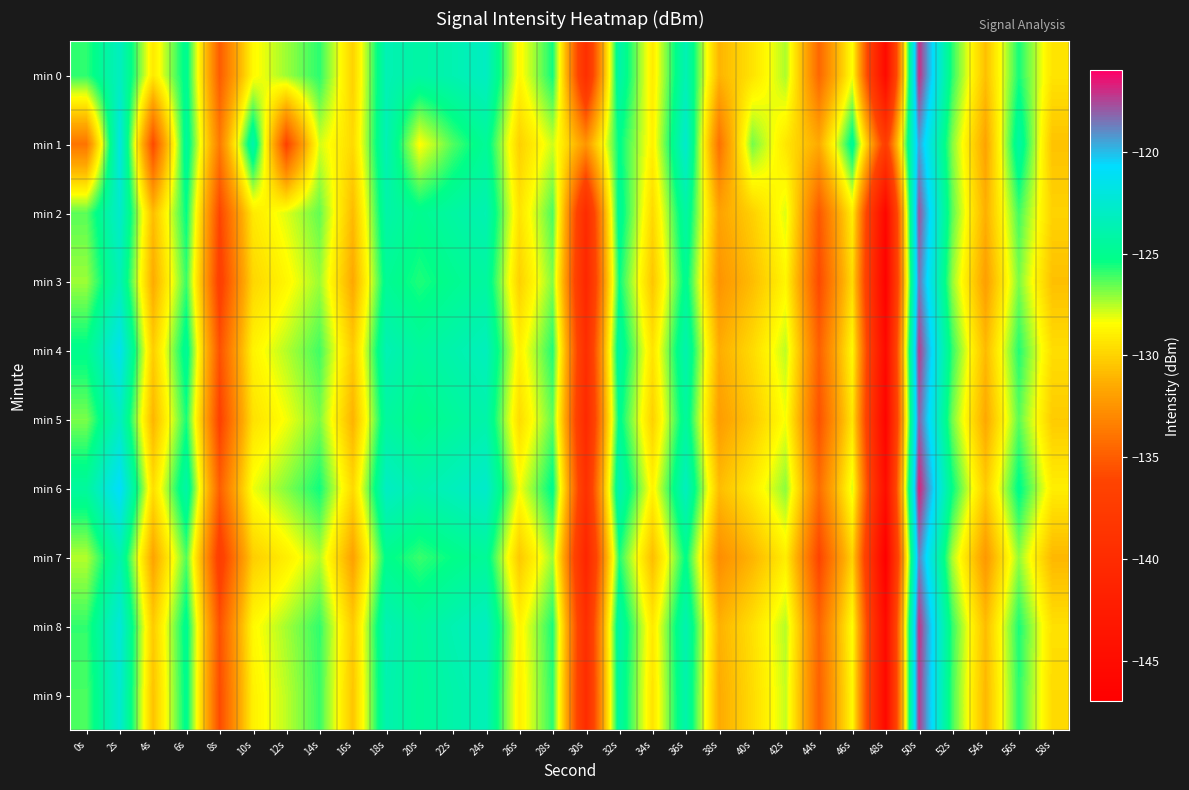

Reading left to right, extract all data points from this chart.

min 0: 0s=-125.9	2s=-123.2	4s=-129.2	6s=-124.9	8s=-135.0	10s=-128.6	12s=-127.2	14s=-125.8	16s=-130.0	18s=-123.6	20s=-124.2	22s=-123.7	24s=-123.1	26s=-128.7	28s=-125.5	30s=-139.5	32s=-124.0	34s=-129.1	36s=-123.6	38s=-131.1	40s=-129.4	42s=-127.4	44s=-134.5	46s=-128.4	48s=-145.3	50s=-117.0	52s=-125.8	54s=-130.7	56s=-125.6	58s=-129.4
min 1: 0s=-133.9	2s=-121.9	4s=-135.9	6s=-124.5	8s=-133.6	10s=-123.9	12s=-136.3	14s=-127.9	16s=-129.8	18s=-123.6	20s=-128.5	22s=-126.3	24s=-124.7	26s=-130.1	28s=-127.8	30s=-132.4	32s=-125.2	34s=-128.9	36s=-122.6	38s=-134.1	40s=-126.7	42s=-129.3	44s=-131.5	46s=-124.8	48s=-137.2	50s=-119.4	52s=-126.9	54s=-131.8	56s=-124.3	58s=-130.6
min 2: 0s=-126.4	2s=-122.7	4s=-130.8	6s=-125.3	8s=-136.1	10s=-129.2	12s=-128.0	14s=-126.5	16s=-130.9	18s=-124.1	20s=-125.0	22s=-124.3	24s=-123.7	26s=-129.4	28s=-126.2	30s=-140.1	32s=-124.7	34s=-129.8	36s=-124.2	38s=-131.8	40s=-130.1	42s=-128.0	44s=-135.2	46s=-129.0	48s=-146.0	50s=-117.8	52s=-126.4	54s=-131.3	56s=-126.1	58s=-130.0
min 3: 0s=-127.2	2s=-123.5	4s=-131.5	6s=-126.0	8s=-136.8	10s=-129.9	12s=-128.7	14s=-127.2	16s=-131.6	18s=-124.8	20s=-125.7	22s=-125.0	24s=-124.4	26s=-130.1	28s=-126.9	30s=-140.8	32s=-125.4	34s=-130.5	36s=-124.9	38s=-132.5	40s=-130.8	42s=-128.7	44s=-135.9	46s=-129.7	48s=-146.7	50s=-118.5	52s=-127.1	54s=-132.0	56s=-126.8	58s=-130.7
min 4: 0s=-125.1	2s=-121.4	4s=-130.2	6s=-124.7	8s=-135.5	10s=-128.8	12s=-127.5	14s=-126.1	16s=-130.3	18s=-123.6	20s=-124.5	22s=-123.9	24s=-123.3	26s=-128.9	28s=-125.7	30s=-139.7	32s=-124.3	34s=-129.4	36s=-123.8	38s=-131.4	40s=-129.7	42s=-127.6	44s=-134.8	46s=-128.6	48s=-145.6	50s=-117.3	52s=-125.9	54s=-130.9	56s=-125.7	58s=-129.6
min 5: 0s=-126.8	2s=-123.1	4s=-131.1	6s=-125.6	8s=-136.4	10s=-129.5	12s=-128.3	14s=-126.8	16s=-131.2	18s=-124.4	20s=-125.3	22s=-124.6	24s=-124.0	26s=-129.7	28s=-126.5	30s=-140.4	32s=-125.0	34s=-130.1	36s=-124.5	38s=-132.1	40s=-130.4	42s=-128.3	44s=-135.5	46s=-129.3	48s=-146.3	50s=-118.1	52s=-126.7	54s=-131.6	56s=-126.4	58s=-130.3
min 6: 0s=-124.5	2s=-120.8	4s=-129.6	6s=-124.1	8s=-134.9	10s=-128.2	12s=-126.9	14s=-125.5	16s=-129.8	18s=-123.0	20s=-123.9	22s=-123.3	24s=-122.7	26s=-128.3	28s=-125.1	30s=-139.2	32s=-123.7	34s=-128.8	36s=-123.2	38s=-130.8	40s=-129.1	42s=-127.0	44s=-134.2	46s=-128.0	48s=-145.0	50s=-116.7	52s=-125.3	54s=-130.3	56s=-125.1	58s=-129.0
min 7: 0s=-127.5	2s=-123.8	4s=-131.8	6s=-126.3	8s=-137.1	10s=-130.2	12s=-129.0	14s=-127.5	16s=-131.9	18s=-125.1	20s=-126.0	22s=-125.3	24s=-124.7	26s=-130.4	28s=-127.2	30s=-141.1	32s=-125.7	34s=-130.8	36s=-125.2	38s=-132.8	40s=-131.1	42s=-129.0	44s=-136.2	46s=-130.0	48s=-147.0	50s=-118.8	52s=-127.4	54s=-132.3	56s=-127.1	58s=-131.0
min 8: 0s=-125.9	2s=-122.2	4s=-130.3	6s=-124.9	8s=-135.5	10s=-128.6	12s=-127.3	14s=-125.9	16s=-130.3	18s=-123.6	20s=-124.5	22s=-123.7	24s=-123.1	26s=-128.8	28s=-125.6	30s=-139.6	32s=-124.1	34s=-129.2	36s=-123.7	38s=-131.2	40s=-129.5	42s=-127.5	44s=-134.6	46s=-128.4	48s=-145.4	50s=-117.1	52s=-125.9	54s=-130.8	56s=-125.6	58s=-129.5
min 9: 0s=-126.2	2s=-122.5	4s=-130.6	6s=-125.0	8s=-135.8	10s=-128.9	12s=-127.6	14s=-126.0	16s=-130.5	18s=-123.8	20s=-124.7	22s=-124.0	24s=-123.5	26s=-129.0	28s=-125.8	30s=-139.9	32s=-124.3	34s=-129.4	36s=-123.9	38s=-131.5	40s=-129.7	42s=-127.7	44s=-134.8	46s=-128.6	48s=-145.6	50s=-117.3	52s=-126.1	54s=-131.0	56s=-125.8	58s=-129.7